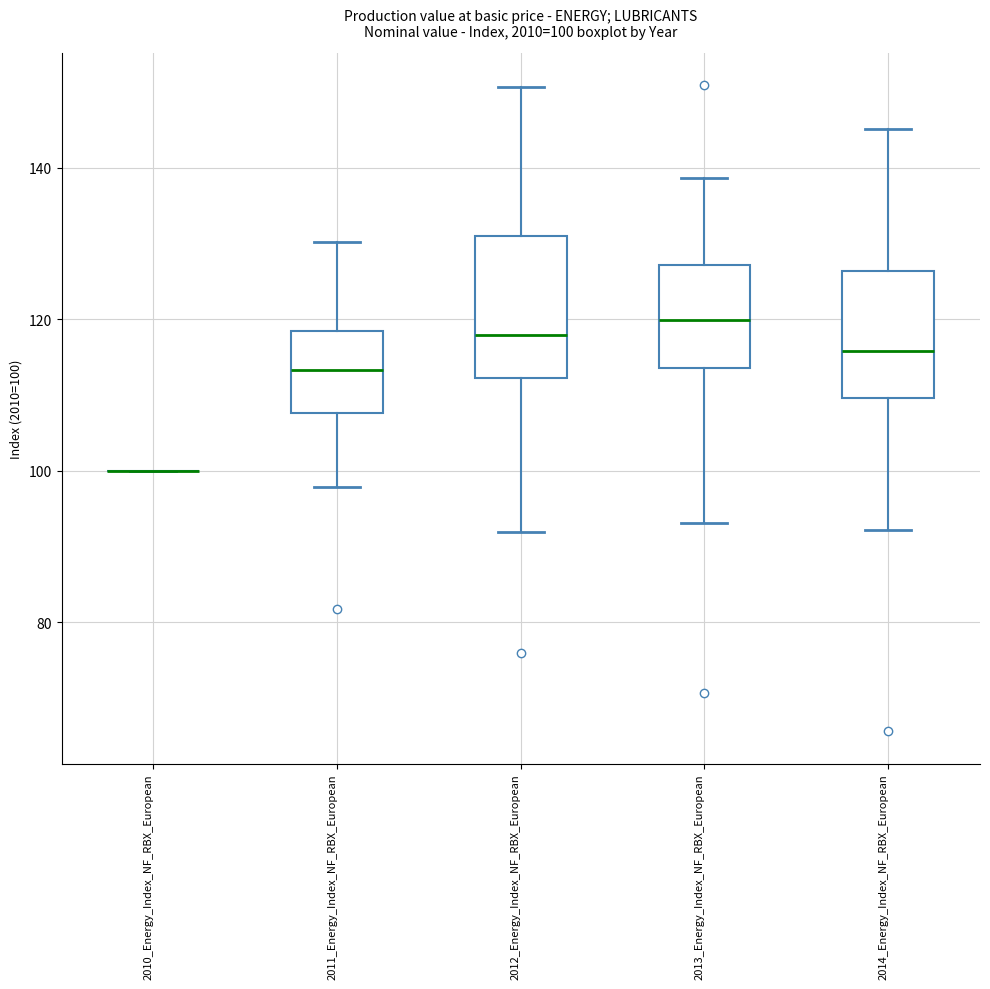

Which box is the tallest, from its lower edge to its upper edge?

2012_Energy_Index_NF_RBX_European